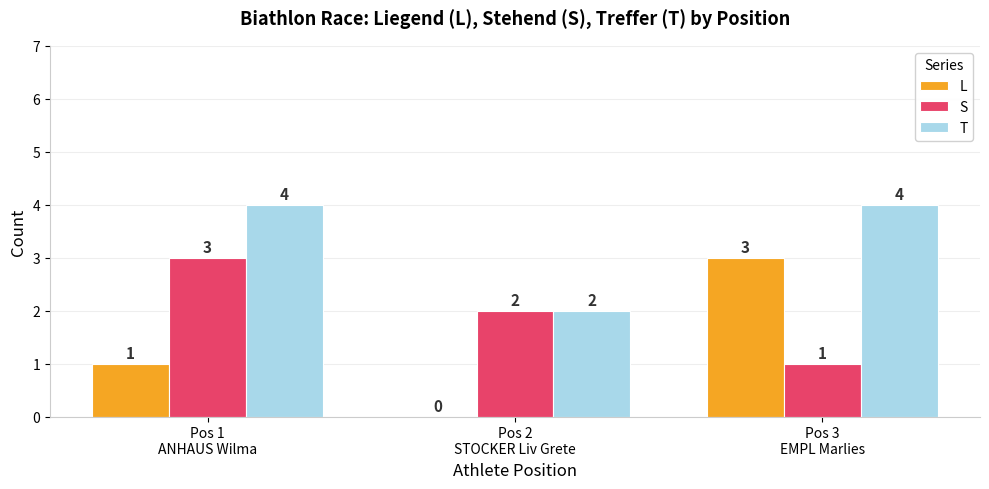

What is the maximum value for T?

4